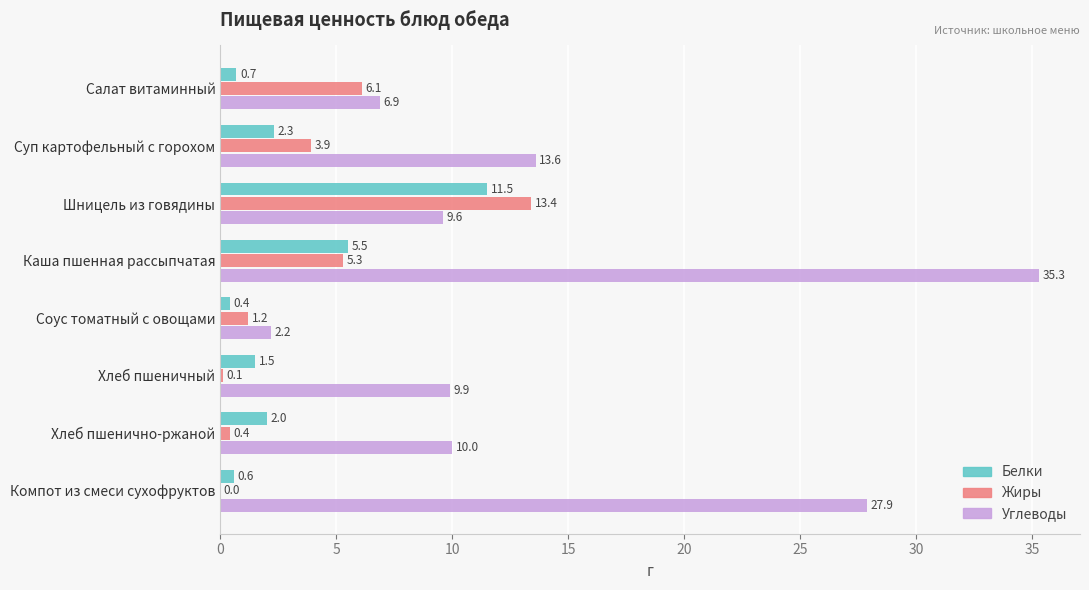

How many data points does each series have?

8